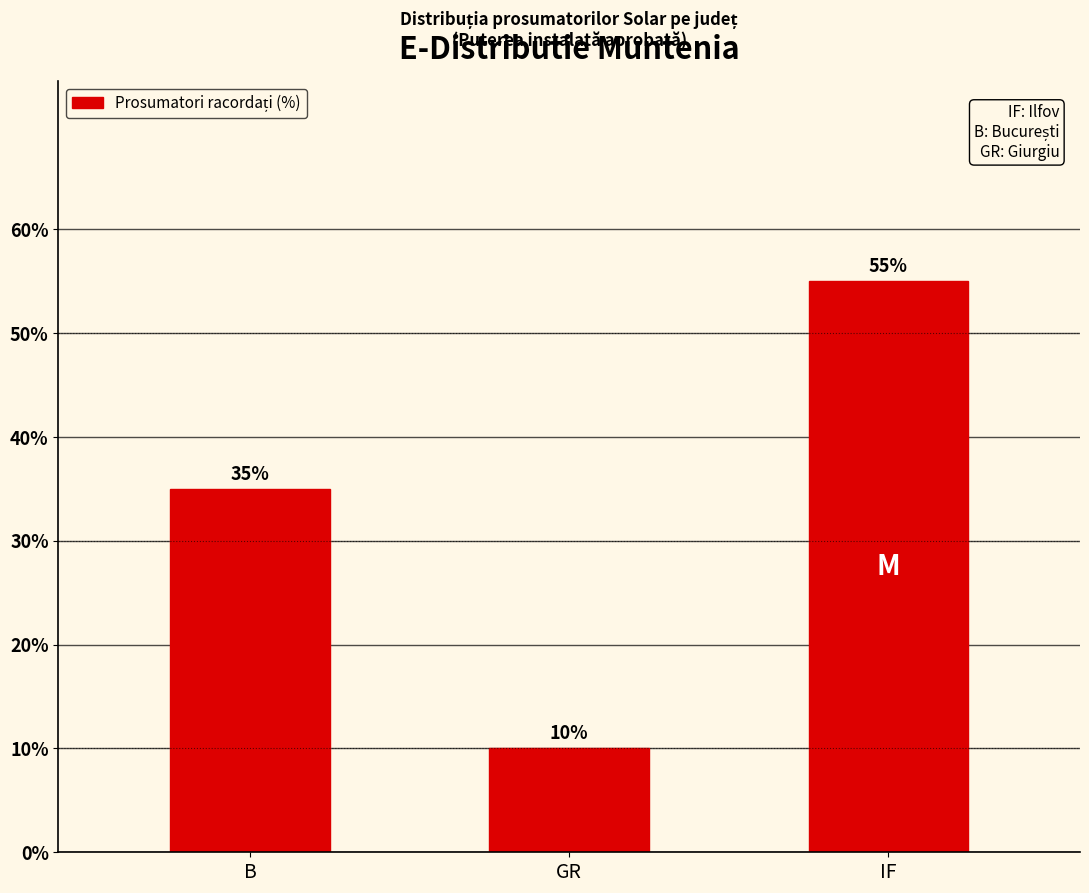

What is the change in value from B to GR?

-25.0